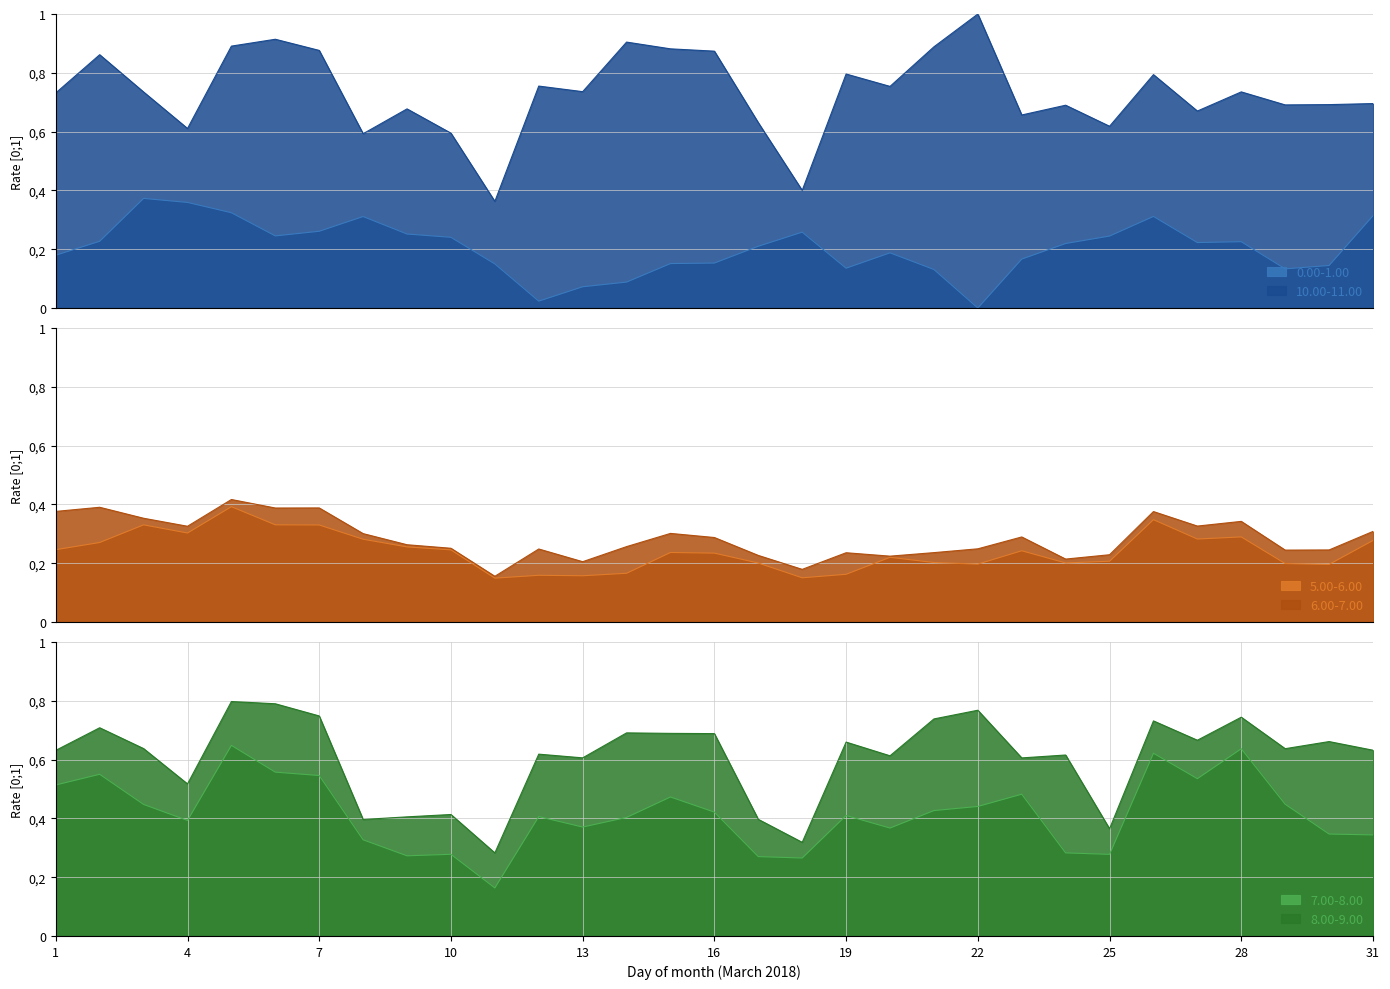

Is the value of 7.00-8.00 at 30 greater than the value of 8.00-9.00 at 11?

Yes